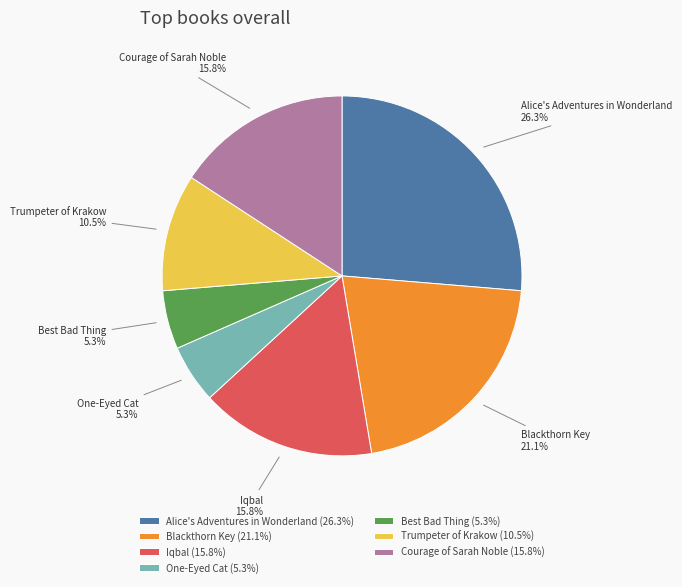

True or false: One-Eyed Cat accounts for 1% of the total.

False